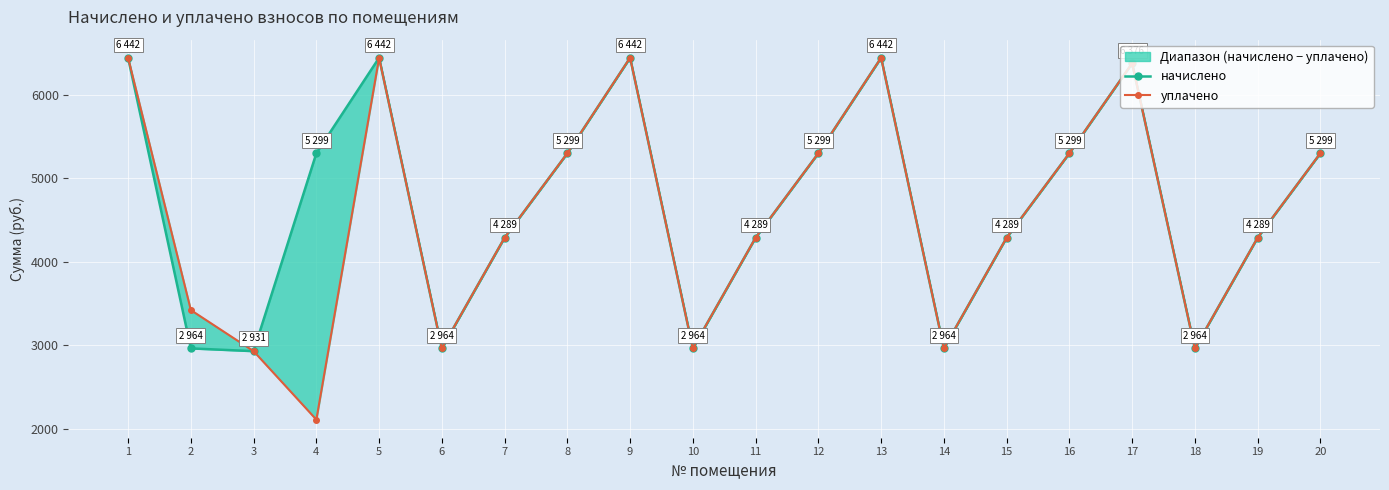

Is the value of начислено at 1 greater than the value of уплачено at 15?

Yes